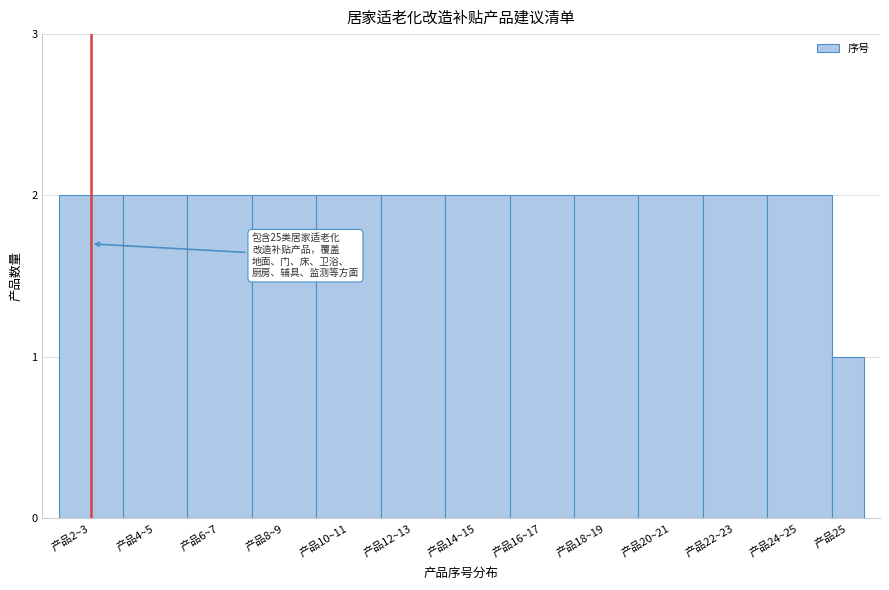

Reading left to right, extract all data points from this chart.

2	2	2	2	2	2	2	2	2	2	2	2	1